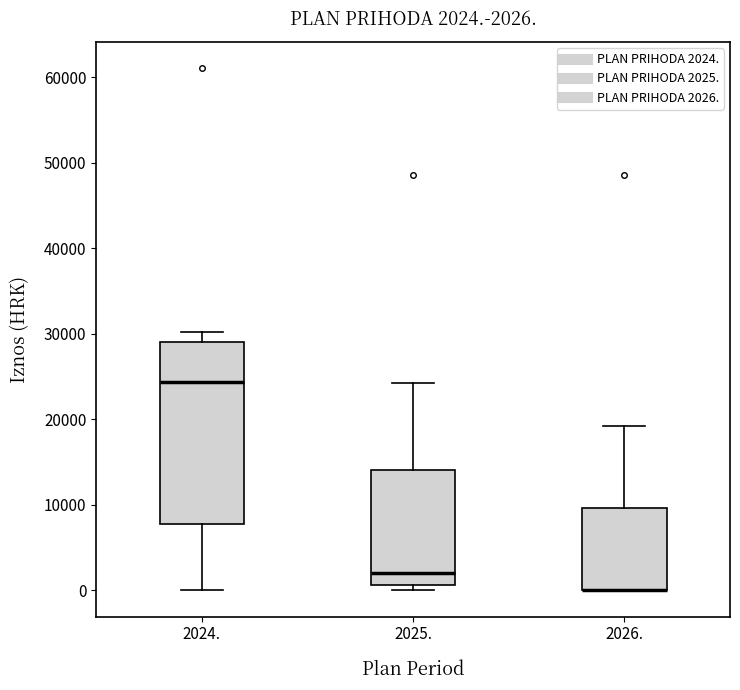

Comparing the boxes themselves (not the whiskers), which one is the tallest?

2024.